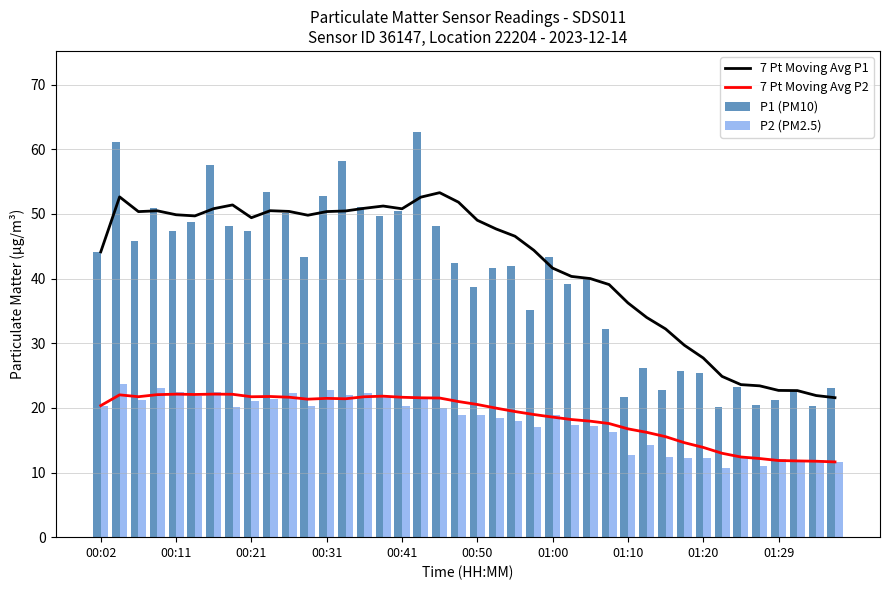

How many groups of bars are there?

40